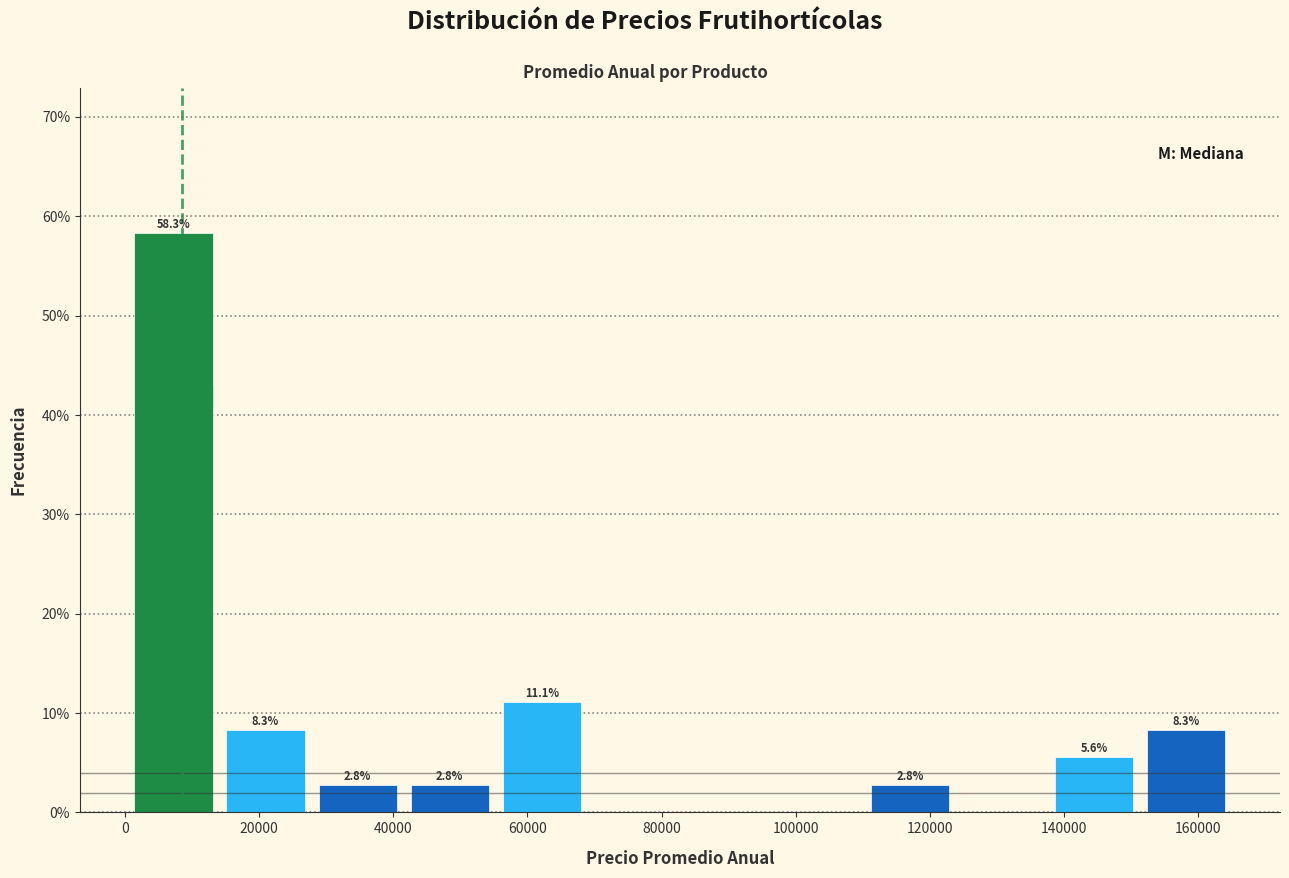

Which range on the x-axis has the tallest bar?

0 to 14000